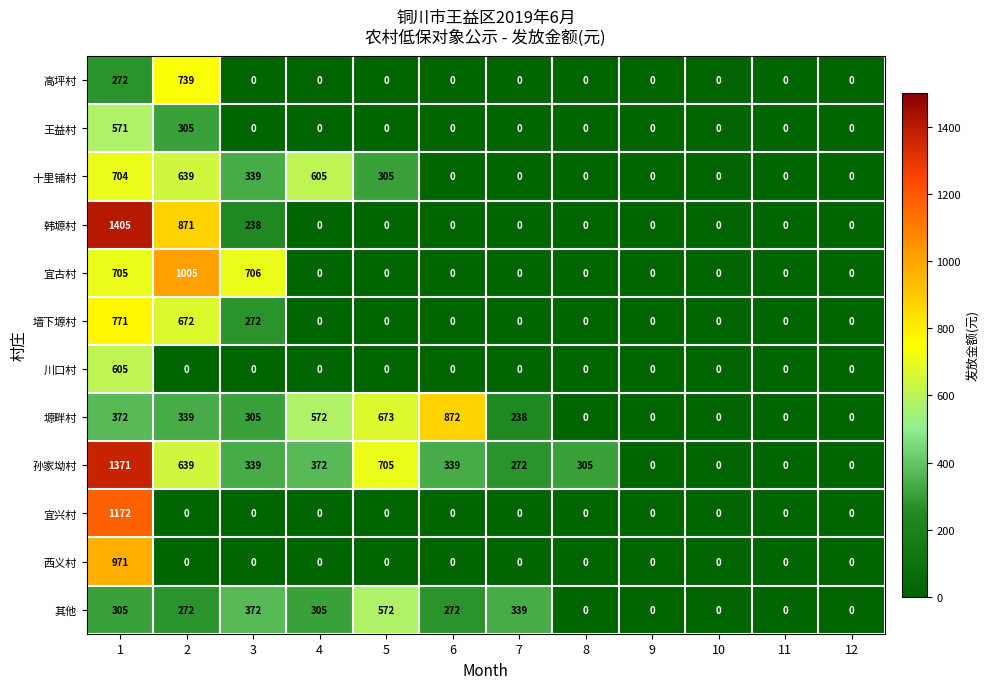

What is the highest value of the 宜兴村 series?

1172